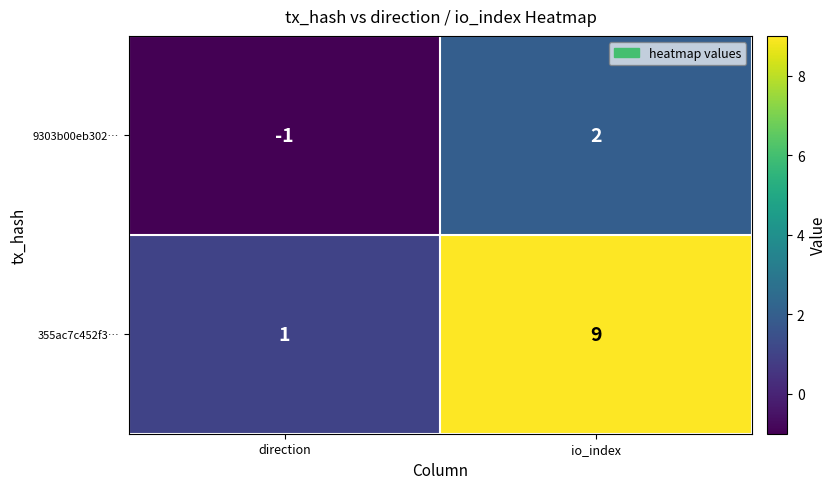

At which label is 355ac7c452f3… closest to 5?

direction